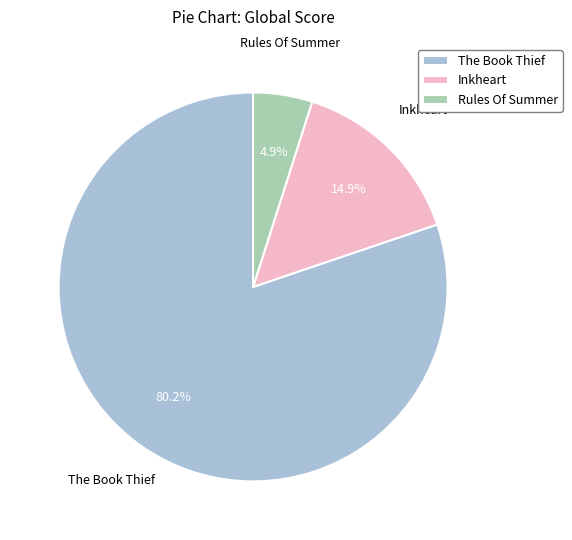

Count the number of slices in the pie.

3